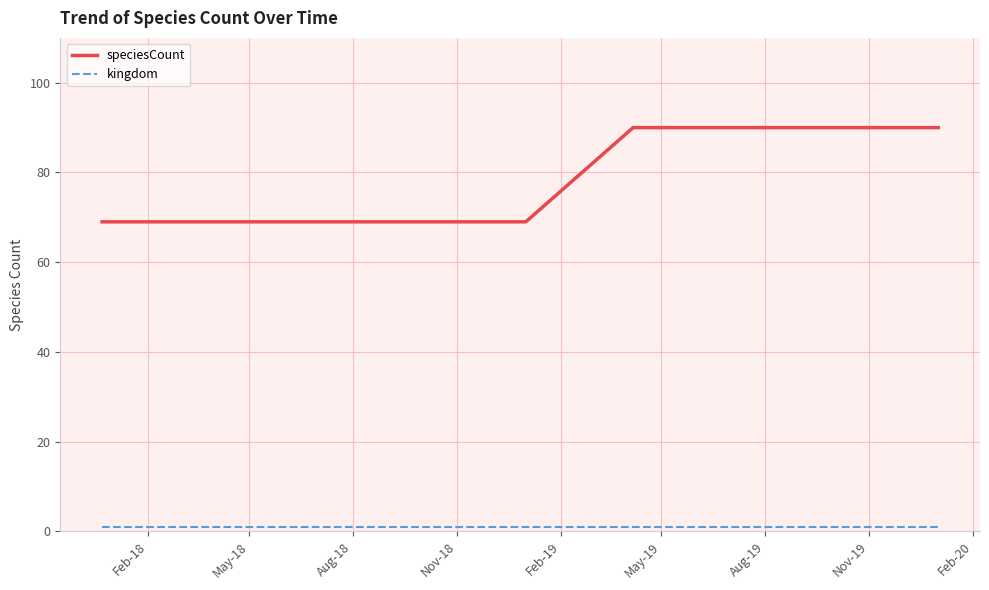

What is the maximum value shown in the chart?

90